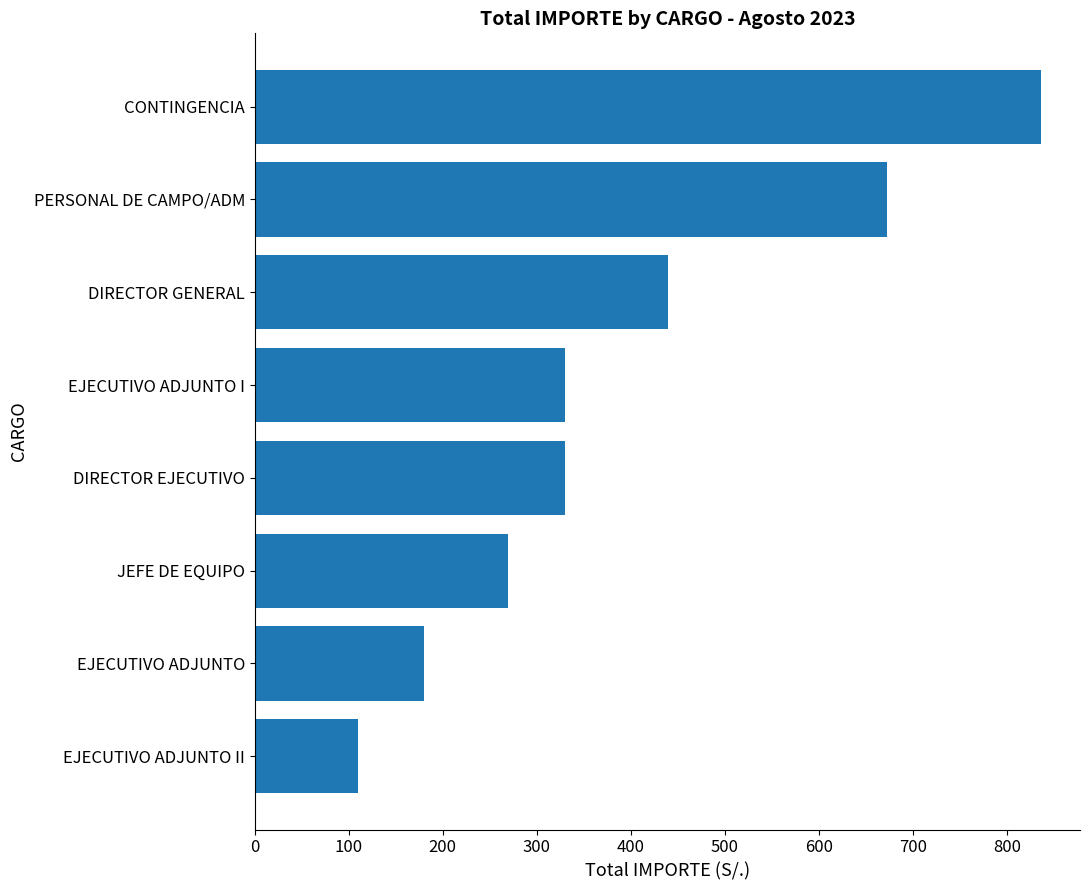

How many data points does each series have?

8